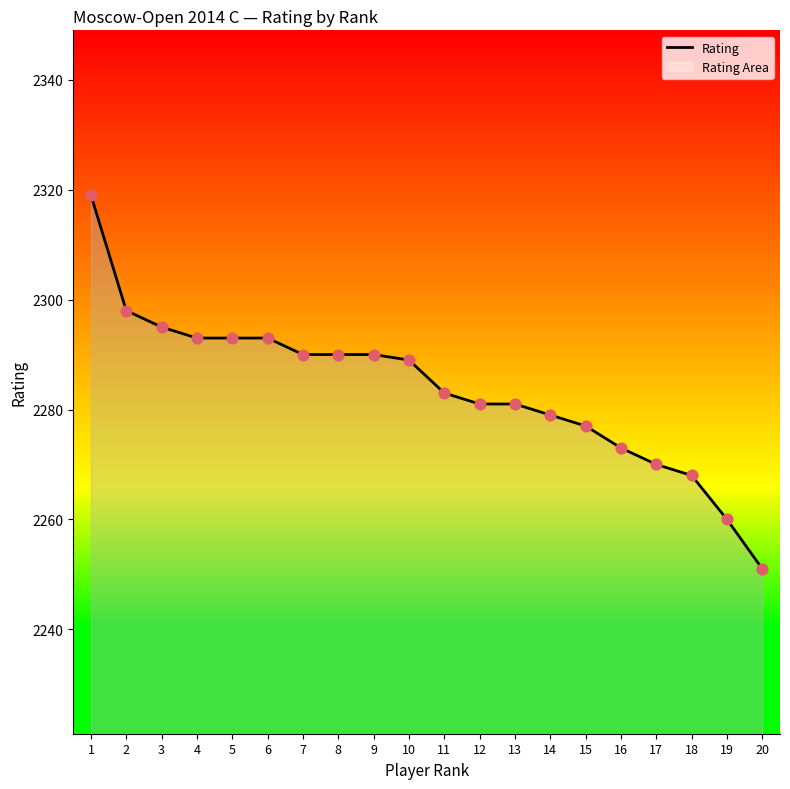

Approximately how many times larger is the value at 16 compared to 12?

1.0